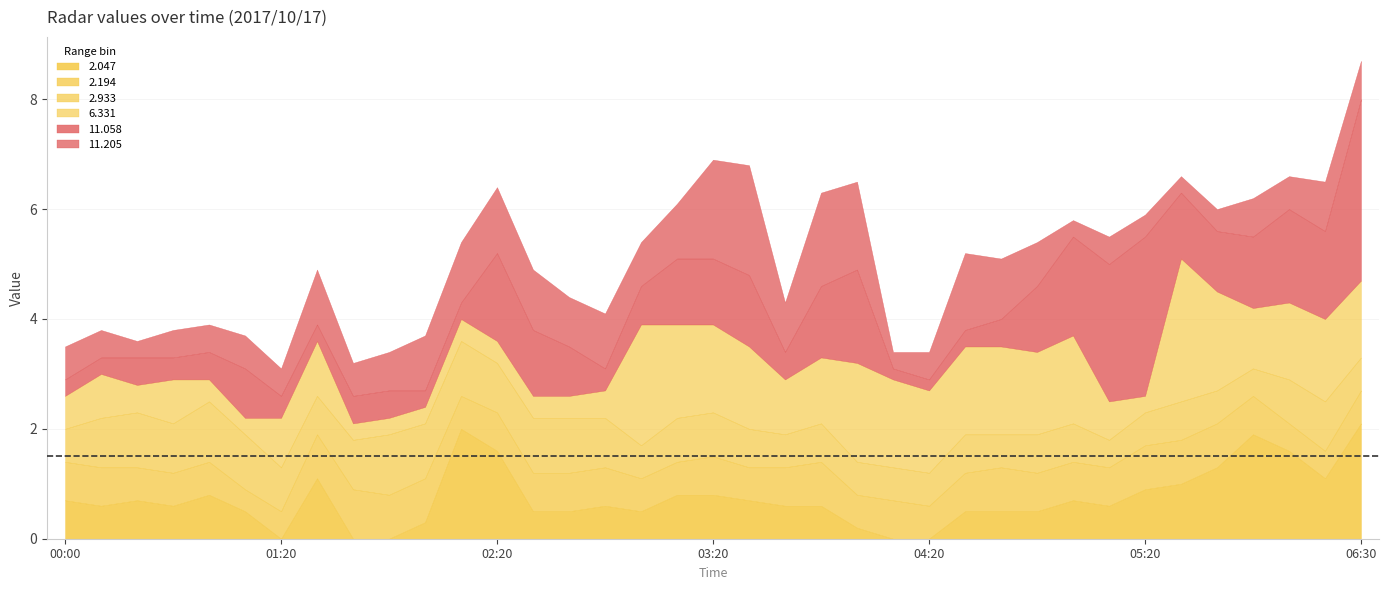

Reading left to right, extract all data points from this chart.

2.047: 2017/10/17 00:00=0.7	2017/10/17 00:10=0.6	2017/10/17 00:40=0.7	2017/10/17 00:50=0.6	2017/10/17 01:00=0.8	2017/10/17 01:10=0.5	2017/10/17 01:20=0.0	2017/10/17 01:30=1.1	2017/10/17 01:40=0.0	2017/10/17 01:50=0.0	2017/10/17 02:00=0.3	2017/10/17 02:10=2.0	2017/10/17 02:20=1.6	2017/10/17 02:30=0.5	2017/10/17 02:40=0.5	2017/10/17 02:50=0.6	2017/10/17 03:00=0.5	2017/10/17 03:10=0.8	2017/10/17 03:20=0.8	2017/10/17 03:30=0.7	2017/10/17 03:40=0.6	2017/10/17 03:50=0.6	2017/10/17 04:00=0.2	2017/10/17 04:10=0.0	2017/10/17 04:20=0.0	2017/10/17 04:30=0.5	2017/10/17 04:40=0.5	2017/10/17 04:50=0.5	2017/10/17 05:00=0.7	2017/10/17 05:10=0.6	2017/10/17 05:20=0.9	2017/10/17 05:30=1.0	2017/10/17 05:40=1.3	2017/10/17 06:00=1.9	2017/10/17 06:10=1.6	2017/10/17 06:20=1.1	2017/10/17 06:30=2.1
2.194: 2017/10/17 00:00=0.7	2017/10/17 00:10=0.7	2017/10/17 00:40=0.6	2017/10/17 00:50=0.6	2017/10/17 01:00=0.6	2017/10/17 01:10=0.4	2017/10/17 01:20=0.5	2017/10/17 01:30=0.8	2017/10/17 01:40=0.9	2017/10/17 01:50=0.8	2017/10/17 02:00=0.8	2017/10/17 02:10=0.6	2017/10/17 02:20=0.7	2017/10/17 02:30=0.7	2017/10/17 02:40=0.7	2017/10/17 02:50=0.7	2017/10/17 03:00=0.6	2017/10/17 03:10=0.6	2017/10/17 03:20=0.7	2017/10/17 03:30=0.6	2017/10/17 03:40=0.7	2017/10/17 03:50=0.8	2017/10/17 04:00=0.6	2017/10/17 04:10=0.7	2017/10/17 04:20=0.6	2017/10/17 04:30=0.7	2017/10/17 04:40=0.8	2017/10/17 04:50=0.7	2017/10/17 05:00=0.7	2017/10/17 05:10=0.7	2017/10/17 05:20=0.8	2017/10/17 05:30=0.8	2017/10/17 05:40=0.8	2017/10/17 06:00=0.7	2017/10/17 06:10=0.5	2017/10/17 06:20=0.5	2017/10/17 06:30=0.6
2.933: 2017/10/17 00:00=0.6	2017/10/17 00:10=0.9	2017/10/17 00:40=1.0	2017/10/17 00:50=0.9	2017/10/17 01:00=1.1	2017/10/17 01:10=1.0	2017/10/17 01:20=0.8	2017/10/17 01:30=0.7	2017/10/17 01:40=0.9	2017/10/17 01:50=1.1	2017/10/17 02:00=1.0	2017/10/17 02:10=1.0	2017/10/17 02:20=0.9	2017/10/17 02:30=1.0	2017/10/17 02:40=1.0	2017/10/17 02:50=0.9	2017/10/17 03:00=0.6	2017/10/17 03:10=0.8	2017/10/17 03:20=0.8	2017/10/17 03:30=0.7	2017/10/17 03:40=0.6	2017/10/17 03:50=0.7	2017/10/17 04:00=0.6	2017/10/17 04:10=0.6	2017/10/17 04:20=0.6	2017/10/17 04:30=0.7	2017/10/17 04:40=0.6	2017/10/17 04:50=0.7	2017/10/17 05:00=0.7	2017/10/17 05:10=0.5	2017/10/17 05:20=0.6	2017/10/17 05:30=0.7	2017/10/17 05:40=0.6	2017/10/17 06:00=0.5	2017/10/17 06:10=0.8	2017/10/17 06:20=0.9	2017/10/17 06:30=0.6
6.331: 2017/10/17 00:00=0.6	2017/10/17 00:10=0.8	2017/10/17 00:40=0.5	2017/10/17 00:50=0.8	2017/10/17 01:00=0.4	2017/10/17 01:10=0.3	2017/10/17 01:20=0.9	2017/10/17 01:30=1.0	2017/10/17 01:40=0.3	2017/10/17 01:50=0.3	2017/10/17 02:00=0.3	2017/10/17 02:10=0.4	2017/10/17 02:20=0.4	2017/10/17 02:30=0.4	2017/10/17 02:40=0.4	2017/10/17 02:50=0.5	2017/10/17 03:00=2.2	2017/10/17 03:10=1.7	2017/10/17 03:20=1.6	2017/10/17 03:30=1.5	2017/10/17 03:40=1.0	2017/10/17 03:50=1.2	2017/10/17 04:00=1.8	2017/10/17 04:10=1.6	2017/10/17 04:20=1.5	2017/10/17 04:30=1.6	2017/10/17 04:40=1.6	2017/10/17 04:50=1.5	2017/10/17 05:00=1.6	2017/10/17 05:10=0.7	2017/10/17 05:20=0.3	2017/10/17 05:30=2.6	2017/10/17 05:40=1.8	2017/10/17 06:00=1.1	2017/10/17 06:10=1.4	2017/10/17 06:20=1.5	2017/10/17 06:30=1.4
11.058: 2017/10/17 00:00=0.3	2017/10/17 00:10=0.3	2017/10/17 00:40=0.5	2017/10/17 00:50=0.4	2017/10/17 01:00=0.5	2017/10/17 01:10=0.9	2017/10/17 01:20=0.4	2017/10/17 01:30=0.3	2017/10/17 01:40=0.5	2017/10/17 01:50=0.5	2017/10/17 02:00=0.3	2017/10/17 02:10=0.3	2017/10/17 02:20=1.6	2017/10/17 02:30=1.2	2017/10/17 02:40=0.9	2017/10/17 02:50=0.4	2017/10/17 03:00=0.7	2017/10/17 03:10=1.2	2017/10/17 03:20=1.2	2017/10/17 03:30=1.3	2017/10/17 03:40=0.5	2017/10/17 03:50=1.3	2017/10/17 04:00=1.7	2017/10/17 04:10=0.2	2017/10/17 04:20=0.2	2017/10/17 04:30=0.3	2017/10/17 04:40=0.5	2017/10/17 04:50=1.2	2017/10/17 05:00=1.8	2017/10/17 05:10=2.5	2017/10/17 05:20=2.9	2017/10/17 05:30=1.2	2017/10/17 05:40=1.1	2017/10/17 06:00=1.3	2017/10/17 06:10=1.7	2017/10/17 06:20=1.6	2017/10/17 06:30=3.3
11.205: 2017/10/17 00:00=0.6	2017/10/17 00:10=0.5	2017/10/17 00:40=0.3	2017/10/17 00:50=0.5	2017/10/17 01:00=0.5	2017/10/17 01:10=0.6	2017/10/17 01:20=0.5	2017/10/17 01:30=1.0	2017/10/17 01:40=0.6	2017/10/17 01:50=0.7	2017/10/17 02:00=1.0	2017/10/17 02:10=1.1	2017/10/17 02:20=1.2	2017/10/17 02:30=1.1	2017/10/17 02:40=0.9	2017/10/17 02:50=1.0	2017/10/17 03:00=0.8	2017/10/17 03:10=1.0	2017/10/17 03:20=1.8	2017/10/17 03:30=2.0	2017/10/17 03:40=0.9	2017/10/17 03:50=1.7	2017/10/17 04:00=1.6	2017/10/17 04:10=0.3	2017/10/17 04:20=0.5	2017/10/17 04:30=1.4	2017/10/17 04:40=1.1	2017/10/17 04:50=0.8	2017/10/17 05:00=0.3	2017/10/17 05:10=0.5	2017/10/17 05:20=0.4	2017/10/17 05:30=0.3	2017/10/17 05:40=0.4	2017/10/17 06:00=0.7	2017/10/17 06:10=0.6	2017/10/17 06:20=0.9	2017/10/17 06:30=0.7